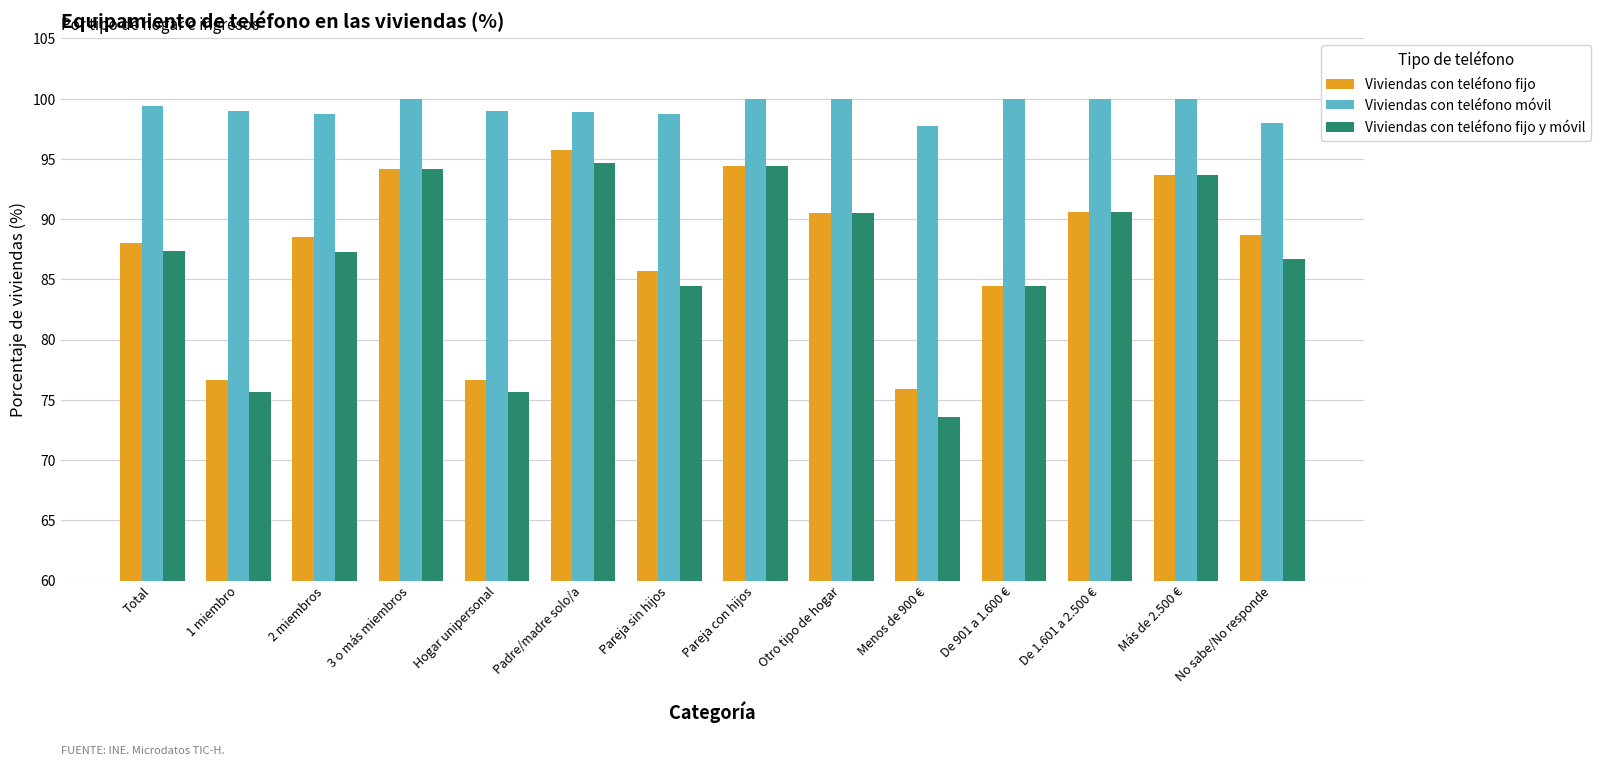

Read the Viviendas con teléfono fijo value at Otro tipo de hogar.

90.5